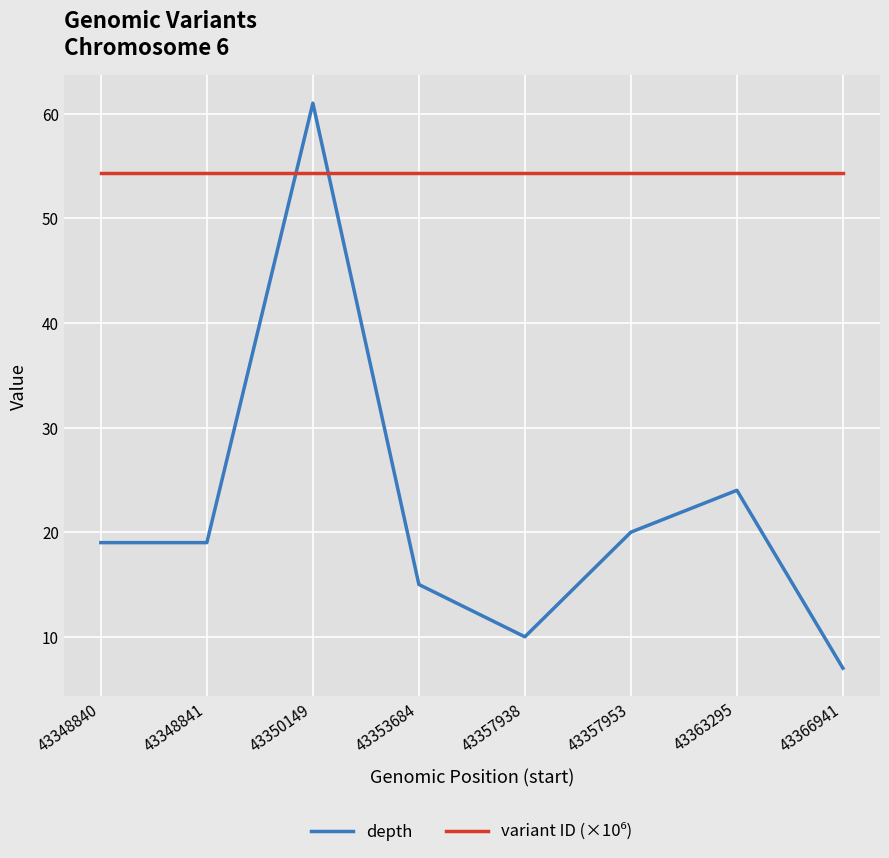

What is the total value across all series at 43353684?

69.4